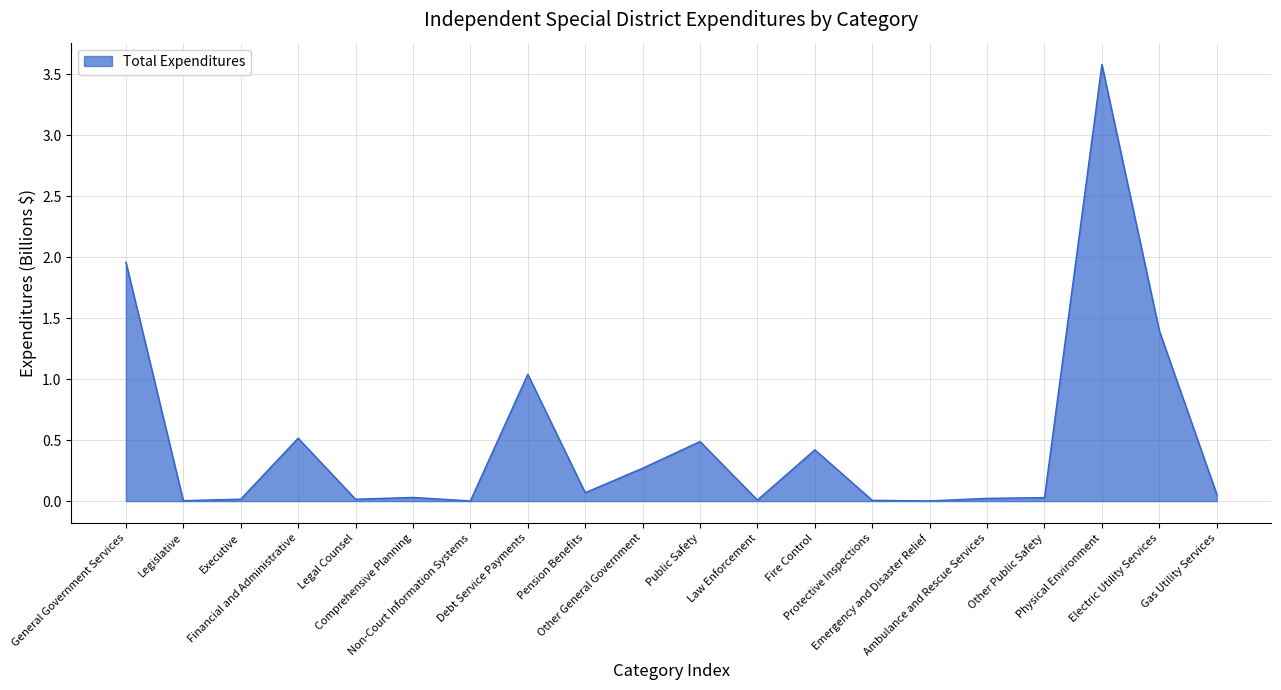

What is the difference between the maximum and minimum values?

3.6